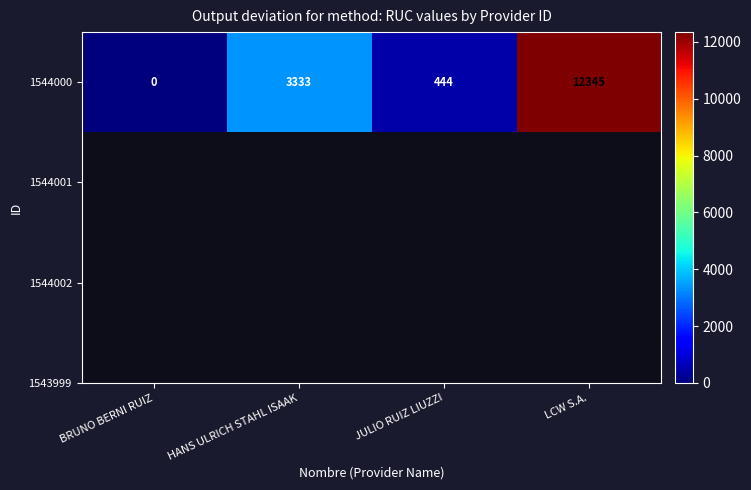

At which label is the value closest to 6172?

HANS ULRICH STAHL ISAAK